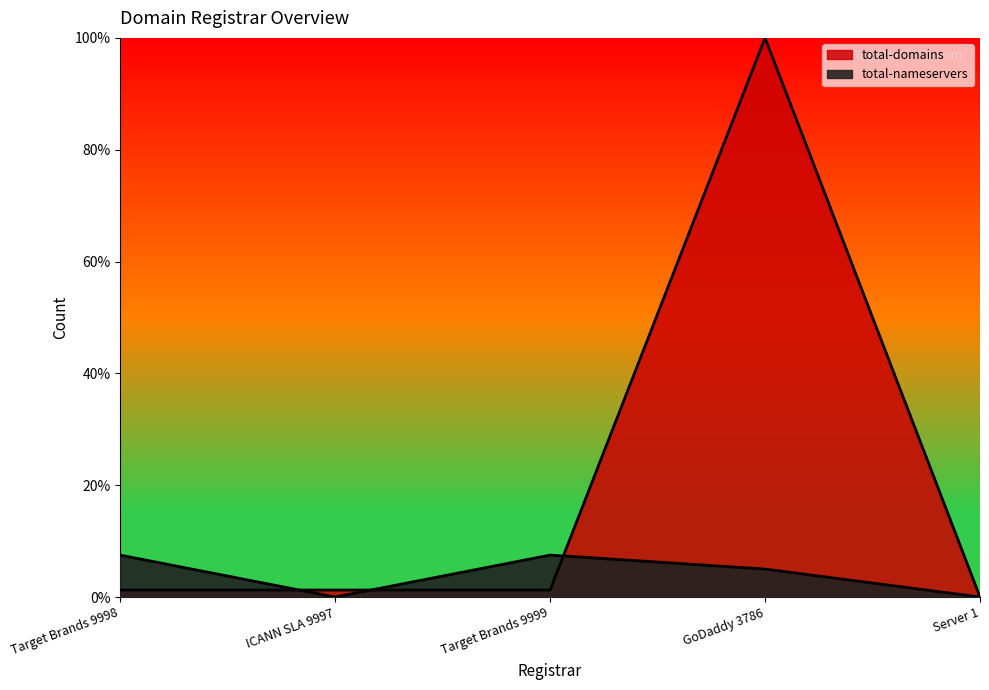

Which series ends up on top after the final intersection of total-domains and total-nameservers?

total-domains